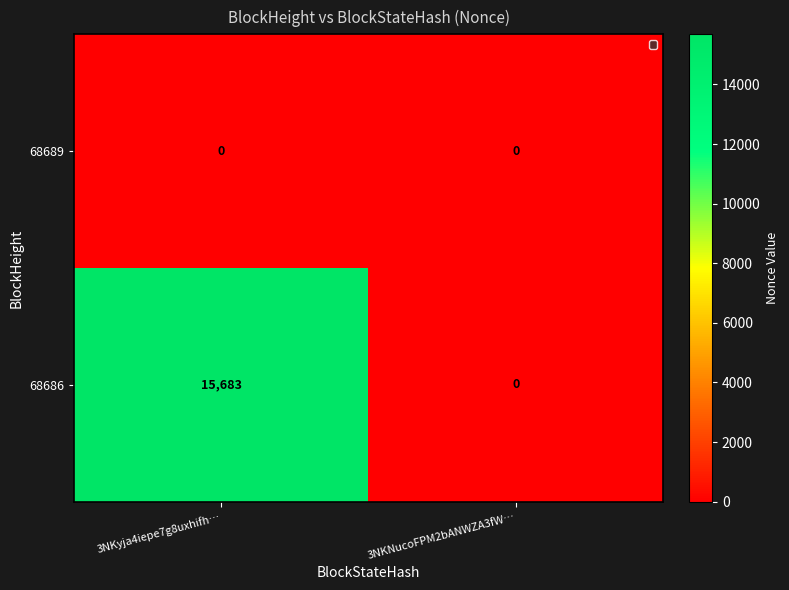

At which label is 68686 closest to 7841?

3NKNucoFPM2bANWZA3fW…